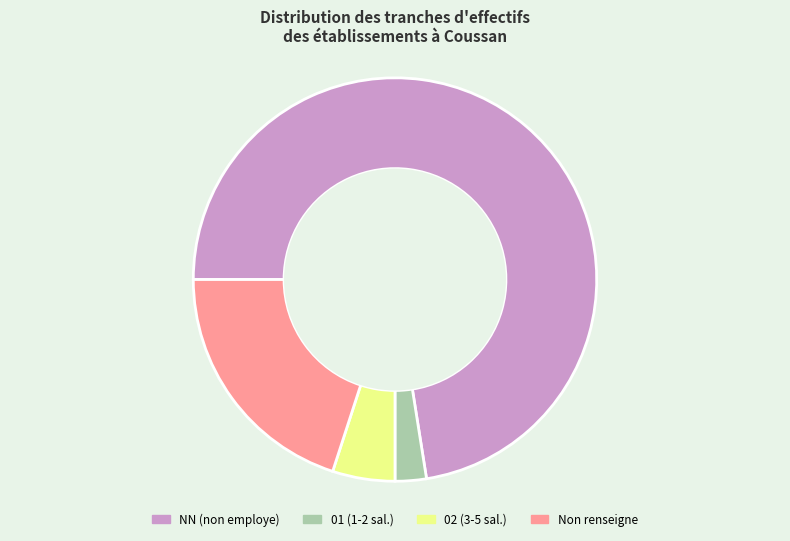

Rank the categories by value from lowest to highest.

01 (1-2 sal.), 02 (3-5 sal.), Non renseigne, NN (non employe)